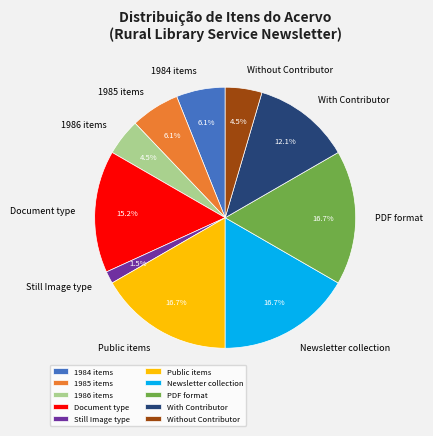

What is the smallest slice in the pie chart?

Still Image type